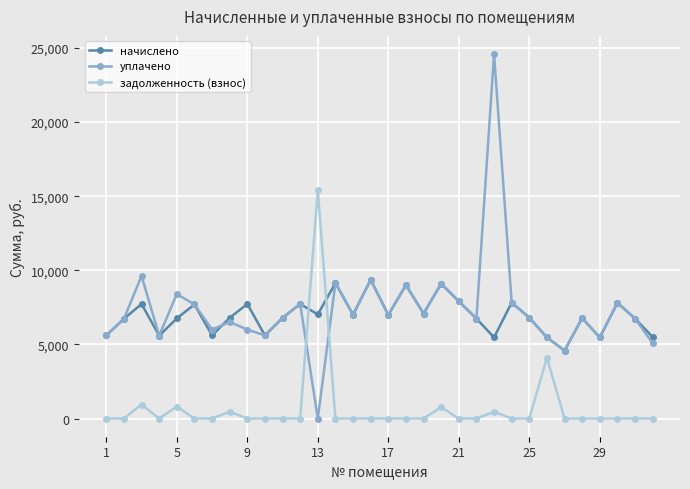

Which series has the largest range (max minus min)?

уплачено